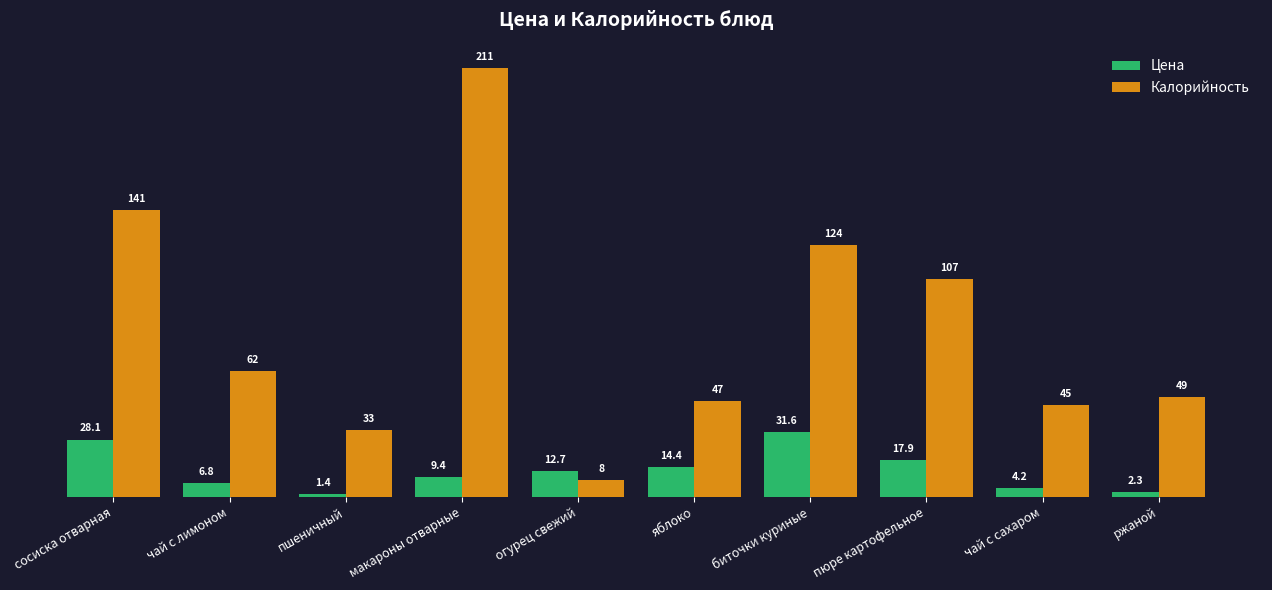

What value does the Цена series have at ржаной?

2.3